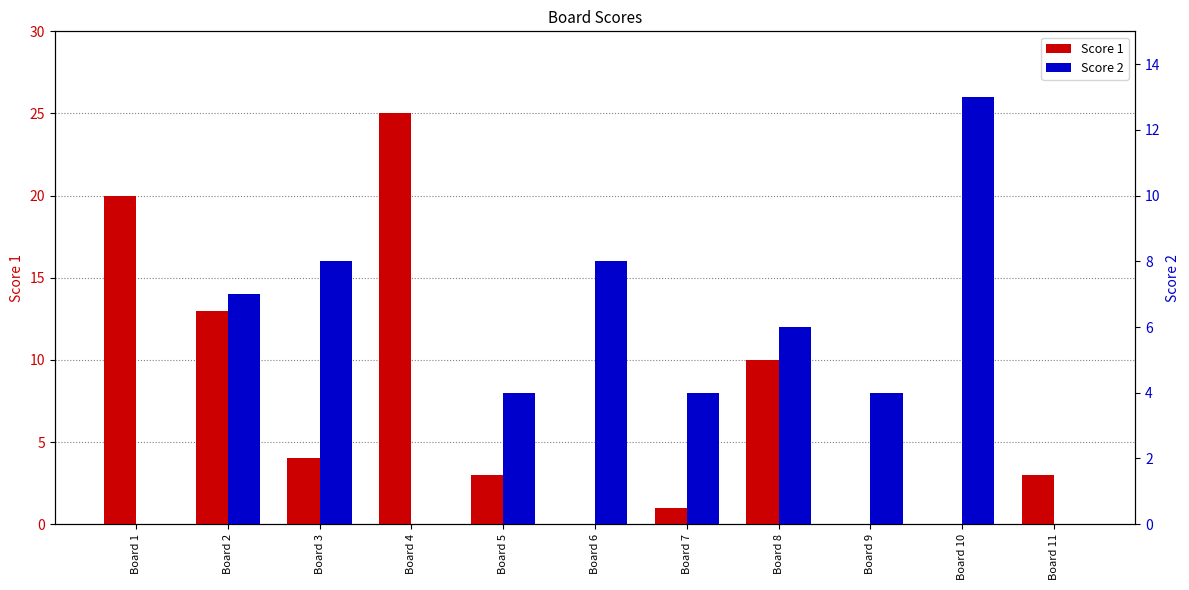

What is the value of the Score 2 bar at the 5th from the left?

4